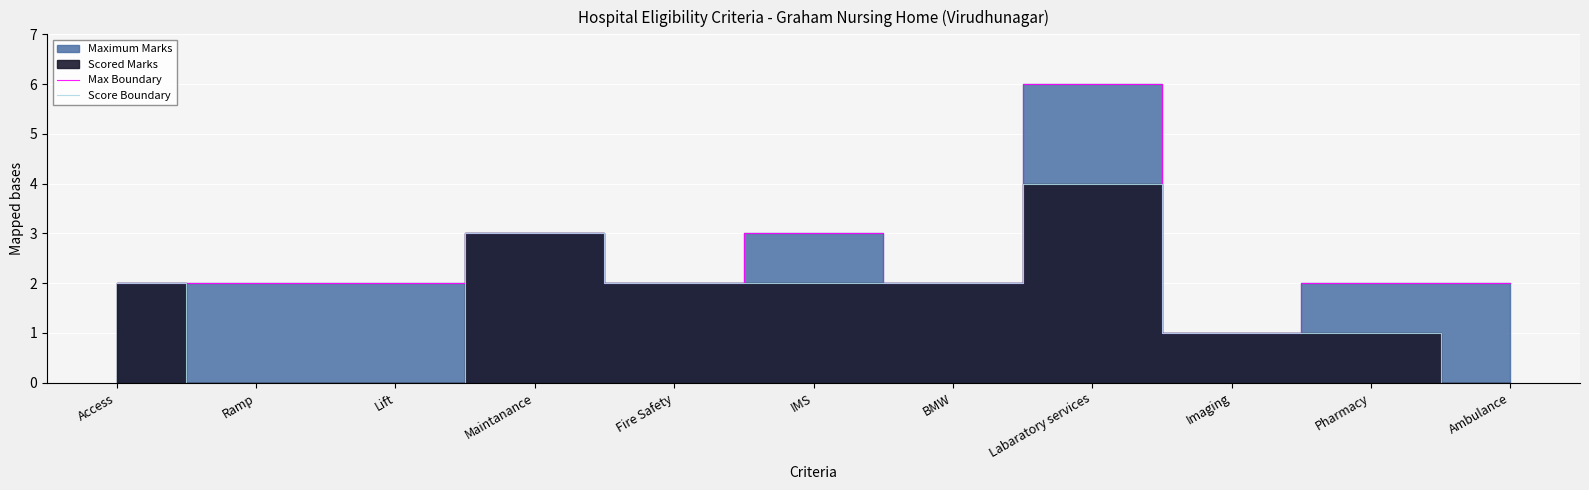

Which series changed the most between Ramp and Lift?

Max Boundary